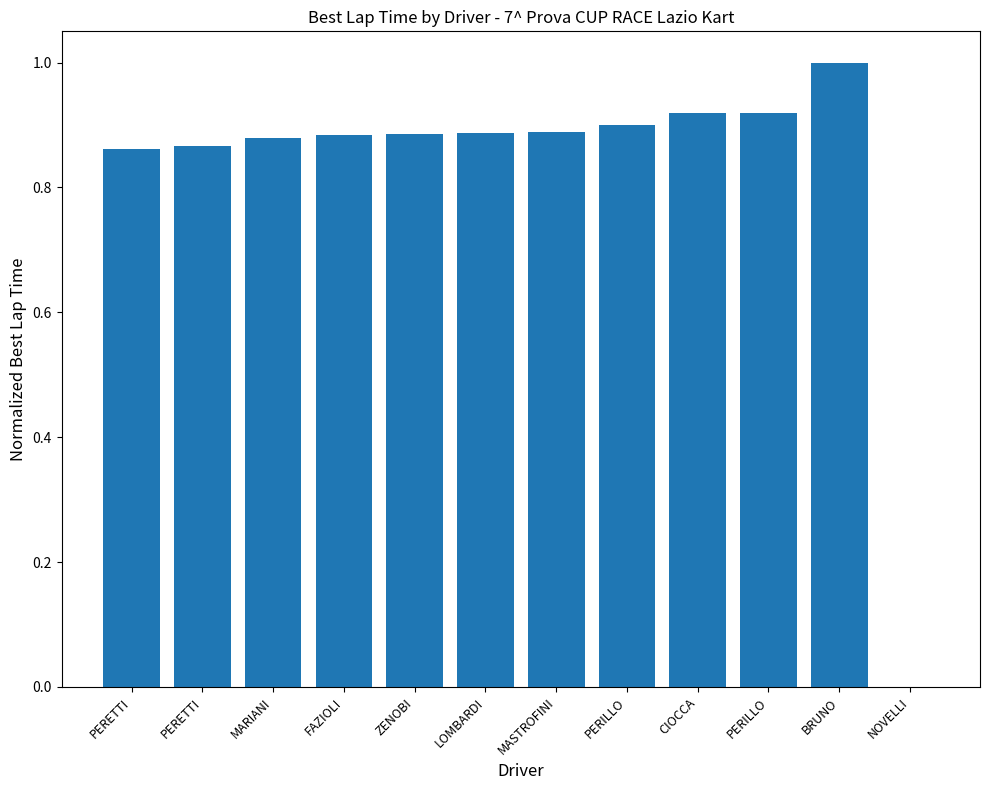

How many positive values are there?

11